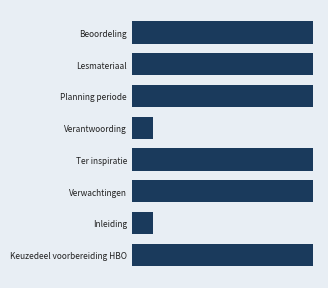

What is the average value?

5825320